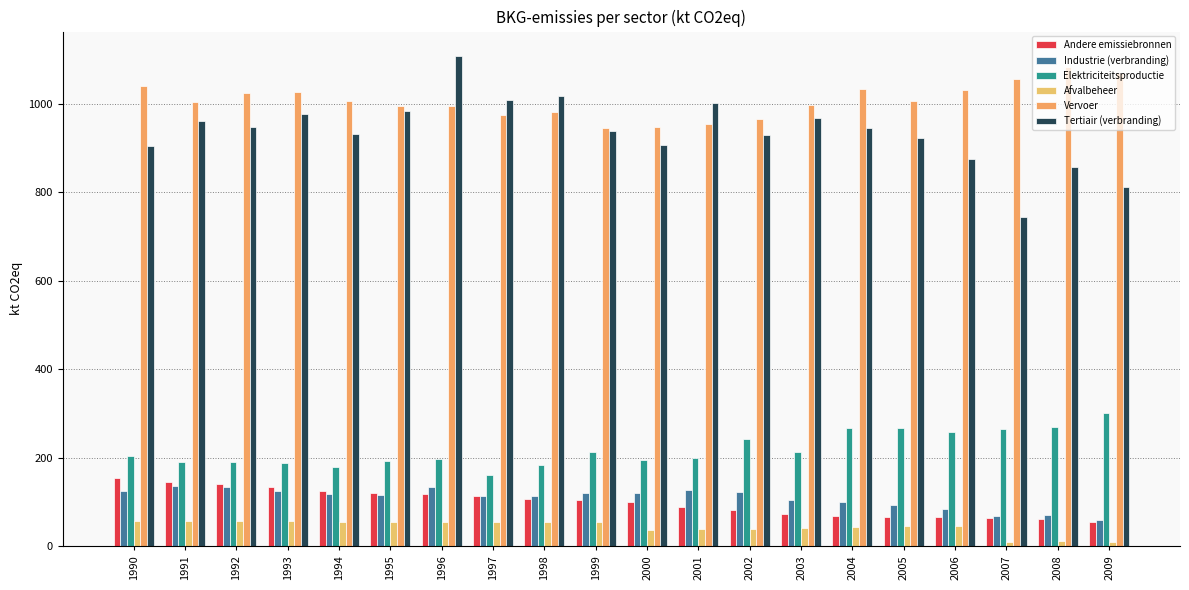

What is the value of the Vervoer bar at the 9th from the left?

981.9